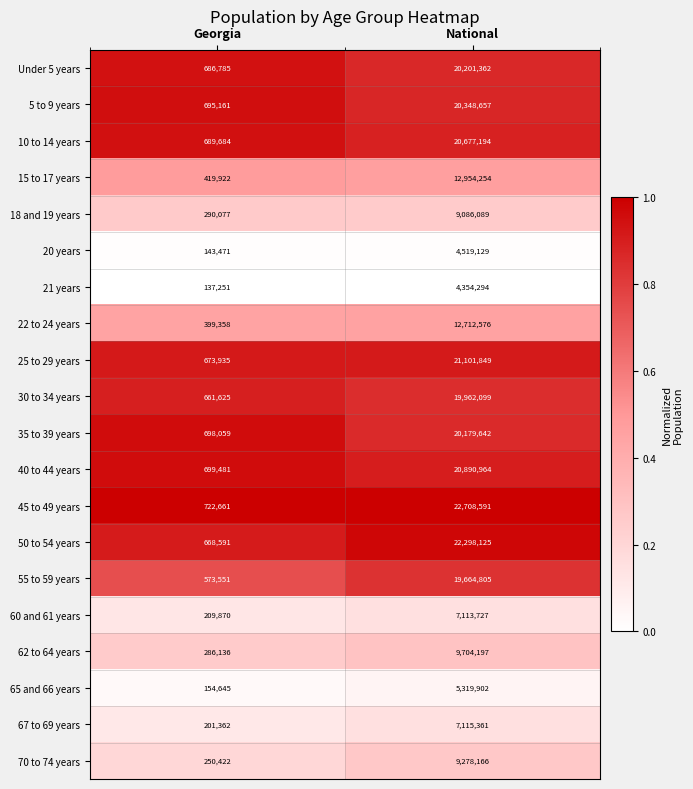

The 15 to 17 years series shows 102863 at Georgia. True or false?

False